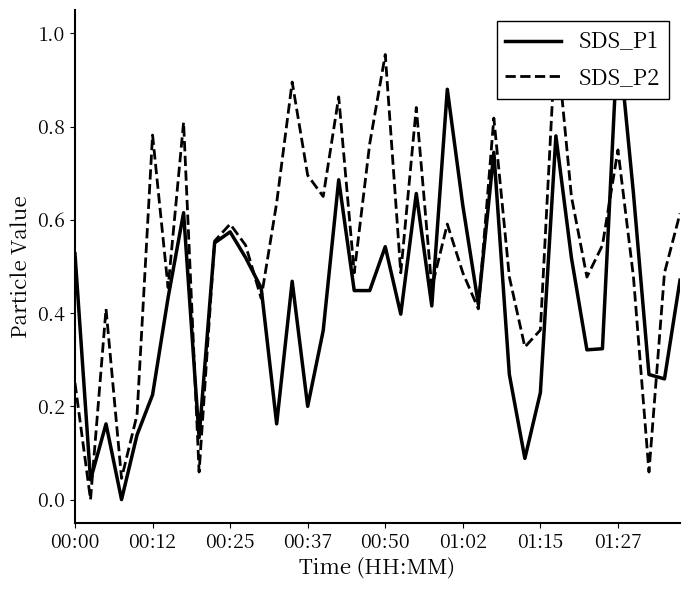

What is the sum of the SDS_P2 values at 14 and 29?

1.2